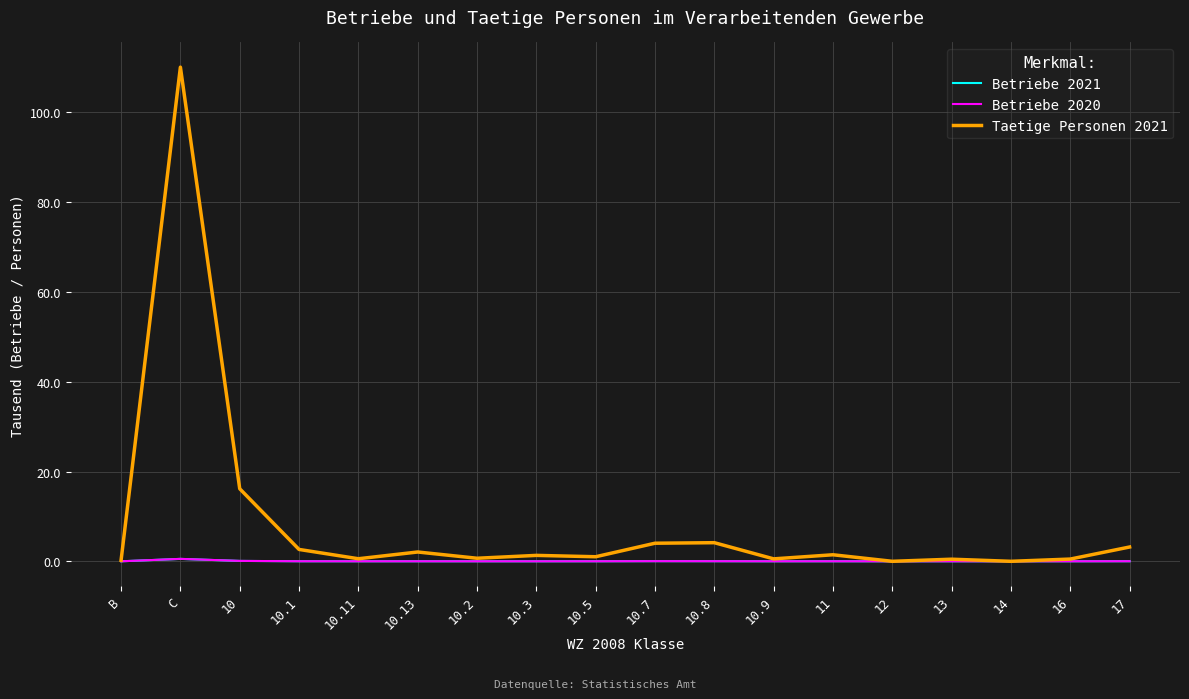

Which label corresponds to the largest value in the chart?

C